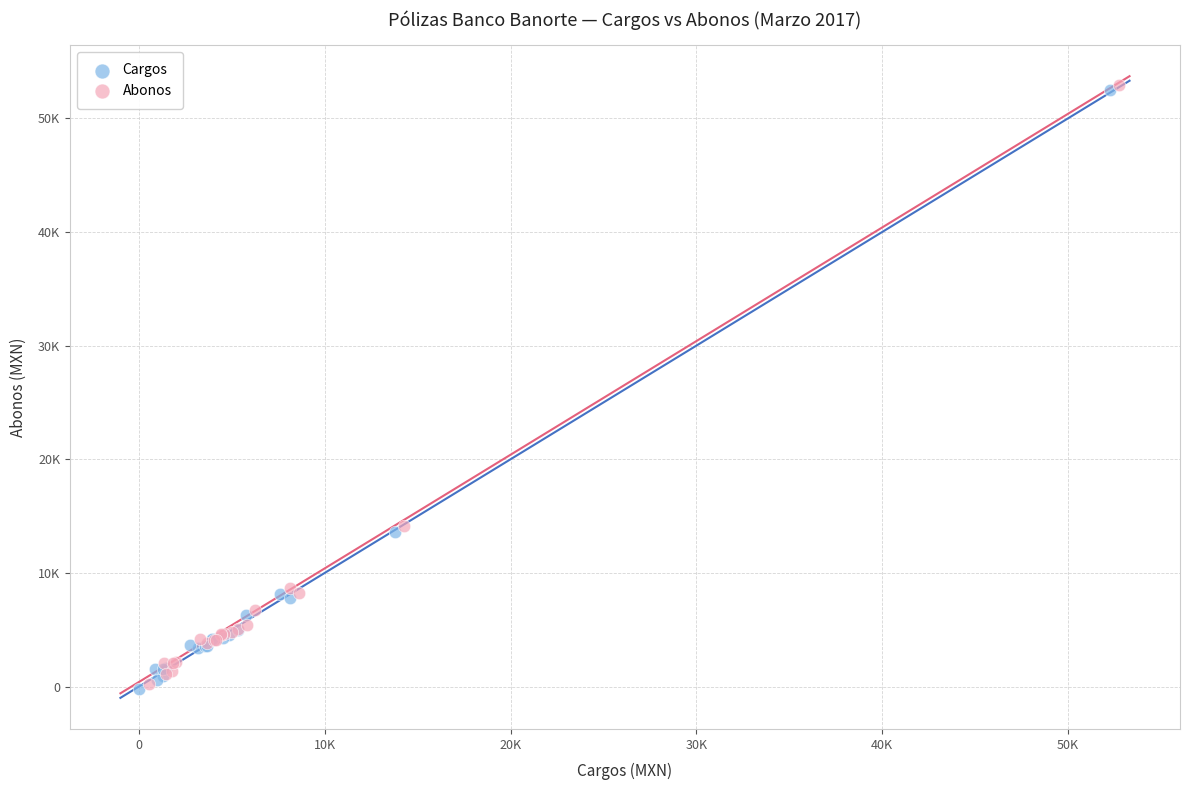

What are all the series names shown in the legend?

Cargos, Abonos